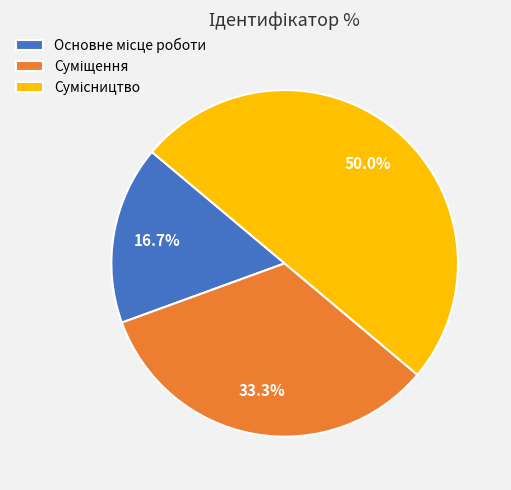

Does Суміщення represent more than half of the total?

No